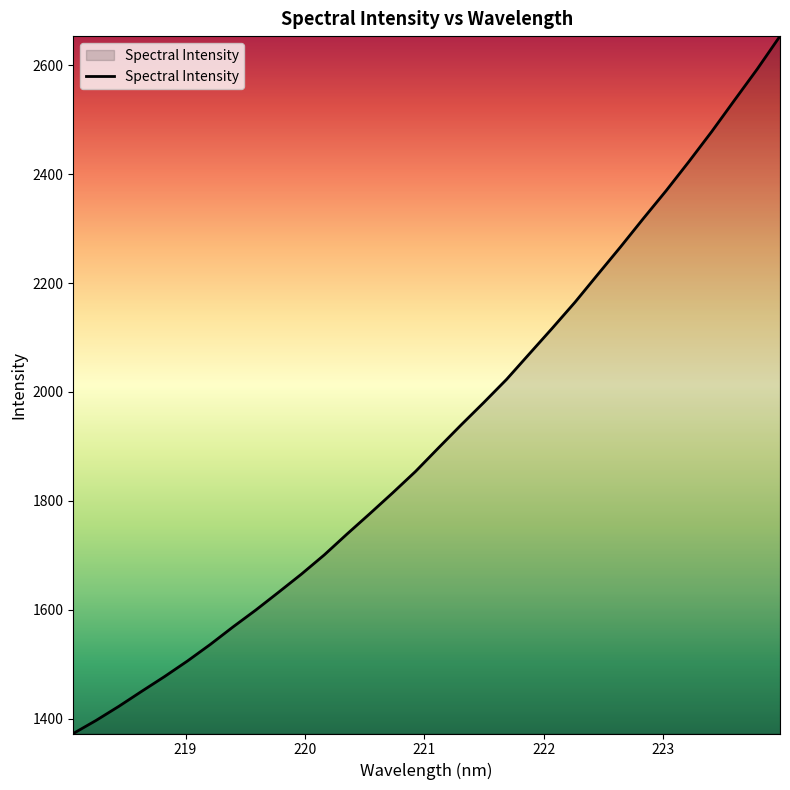

How many values are below 1896?

16